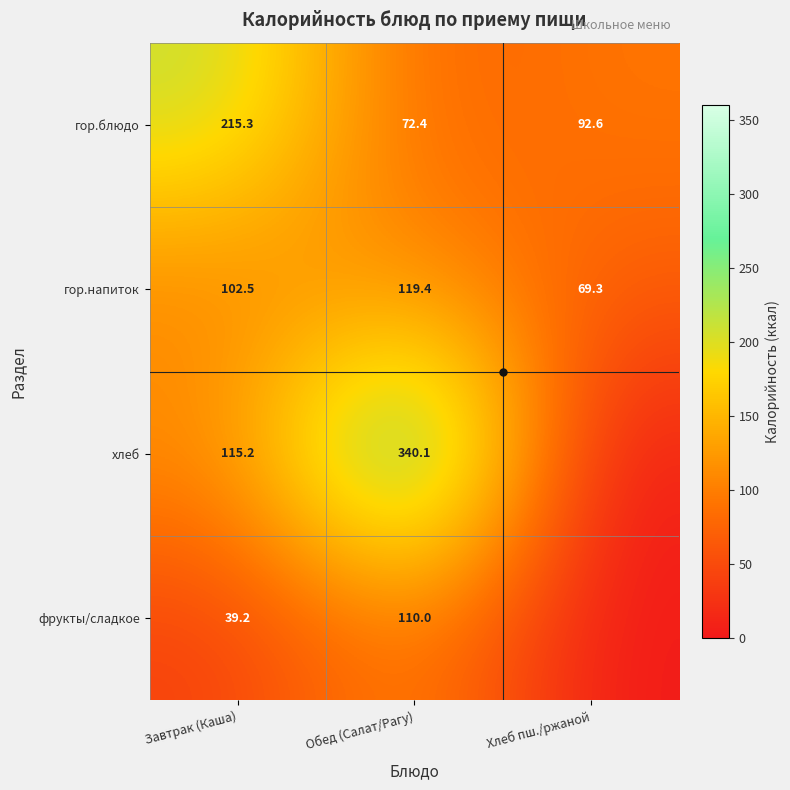

Where is гор.напиток nearest to the value 94?

Завтрак (Каша)